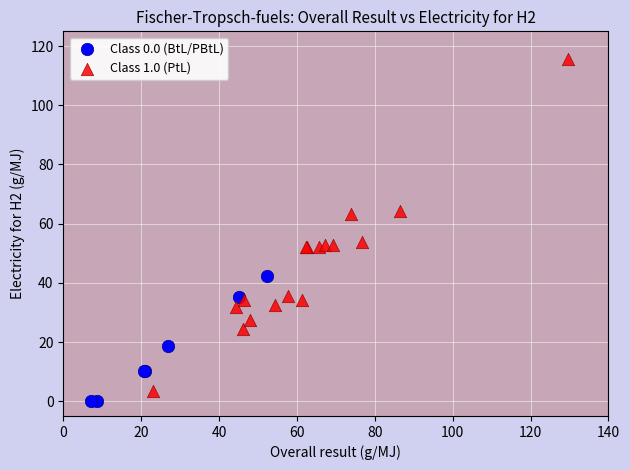

Which series reaches the maximum Y coordinate?

Class 1.0 (PtL)